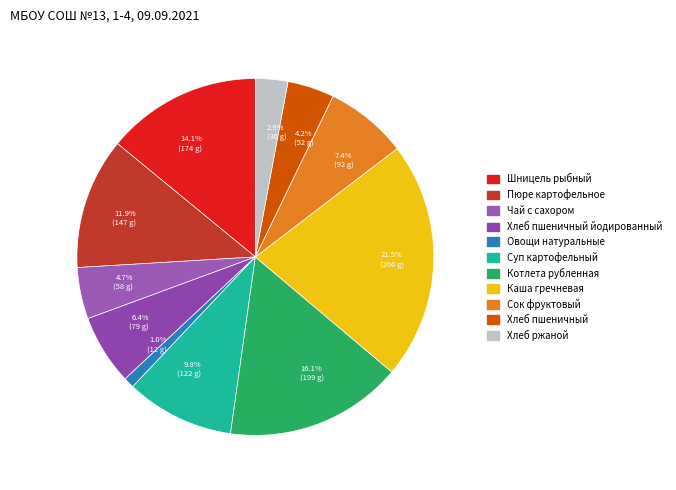

Is there a majority slice in this chart?

No